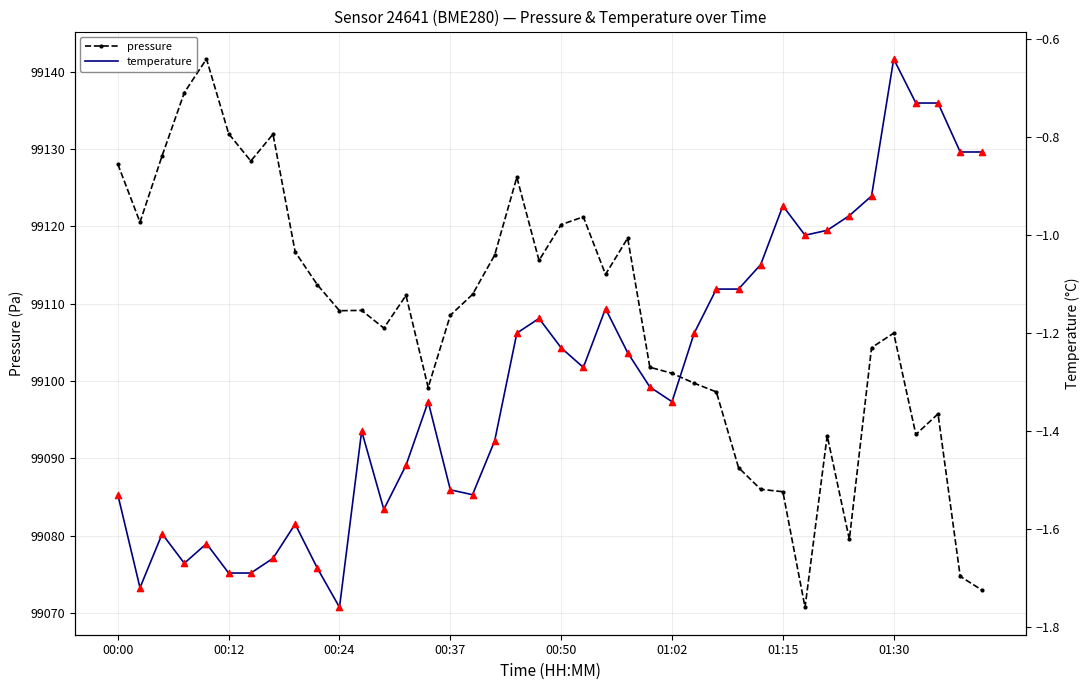

Is the value of pressure at 38 greater than the value of temperature (points) at 29?

Yes